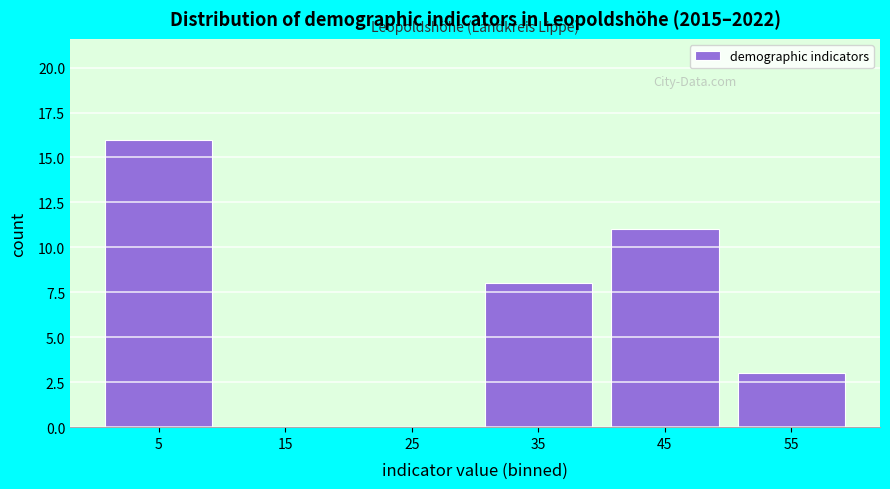

Reading left to right, list all the values displayed in this chart.

5=16	15=0	25=0	35=8	45=11	55=3